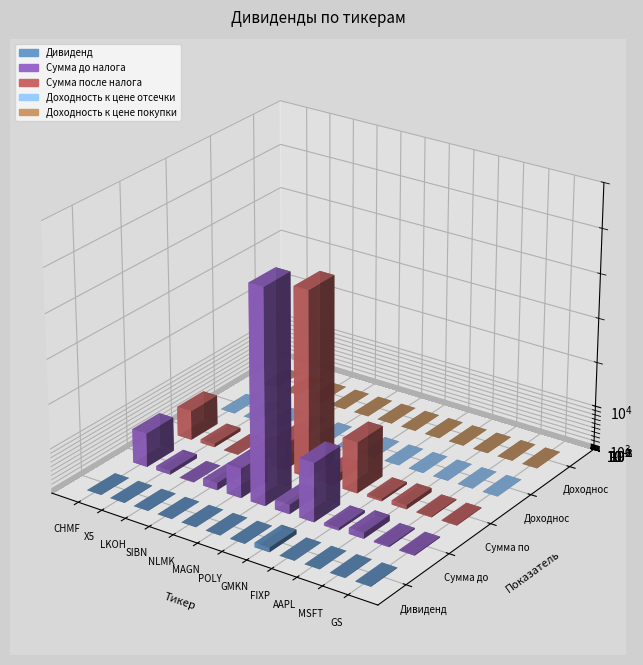

What are all the series names shown in the legend?

Дивиденд, Сумма до налога, Сумма после налога, Доходность к цене отсечки, Доходность к цене покупки